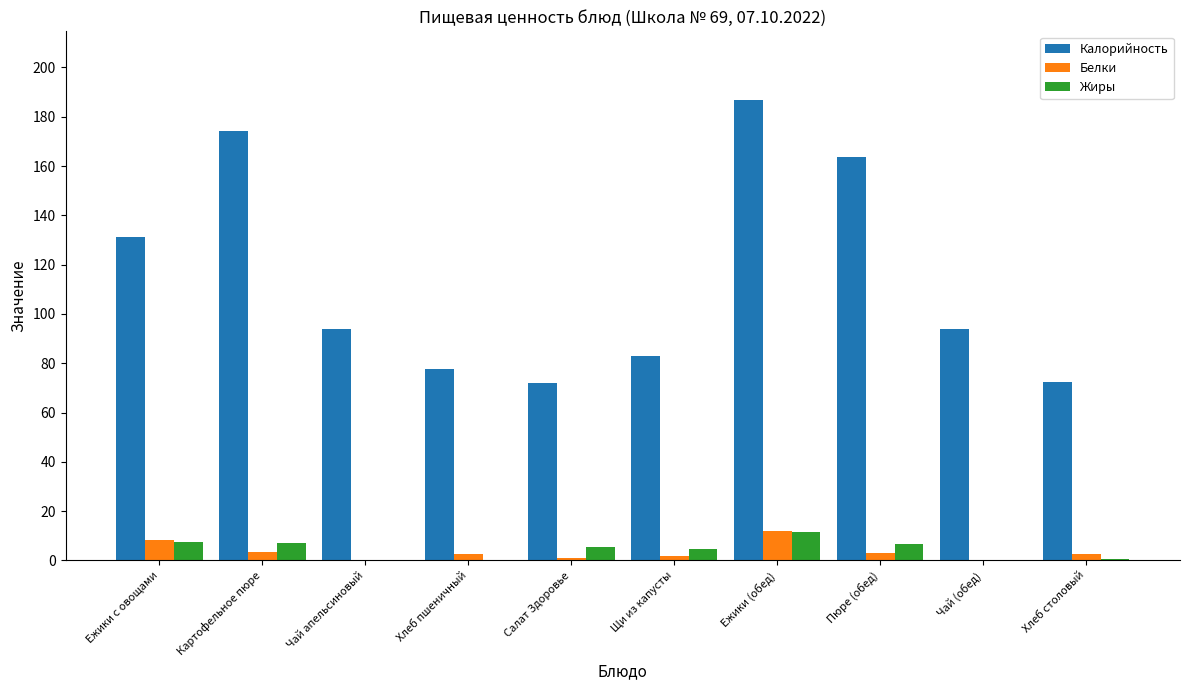

Is it true that Калорийность equals 88.5 at Пюре (обед)?

False